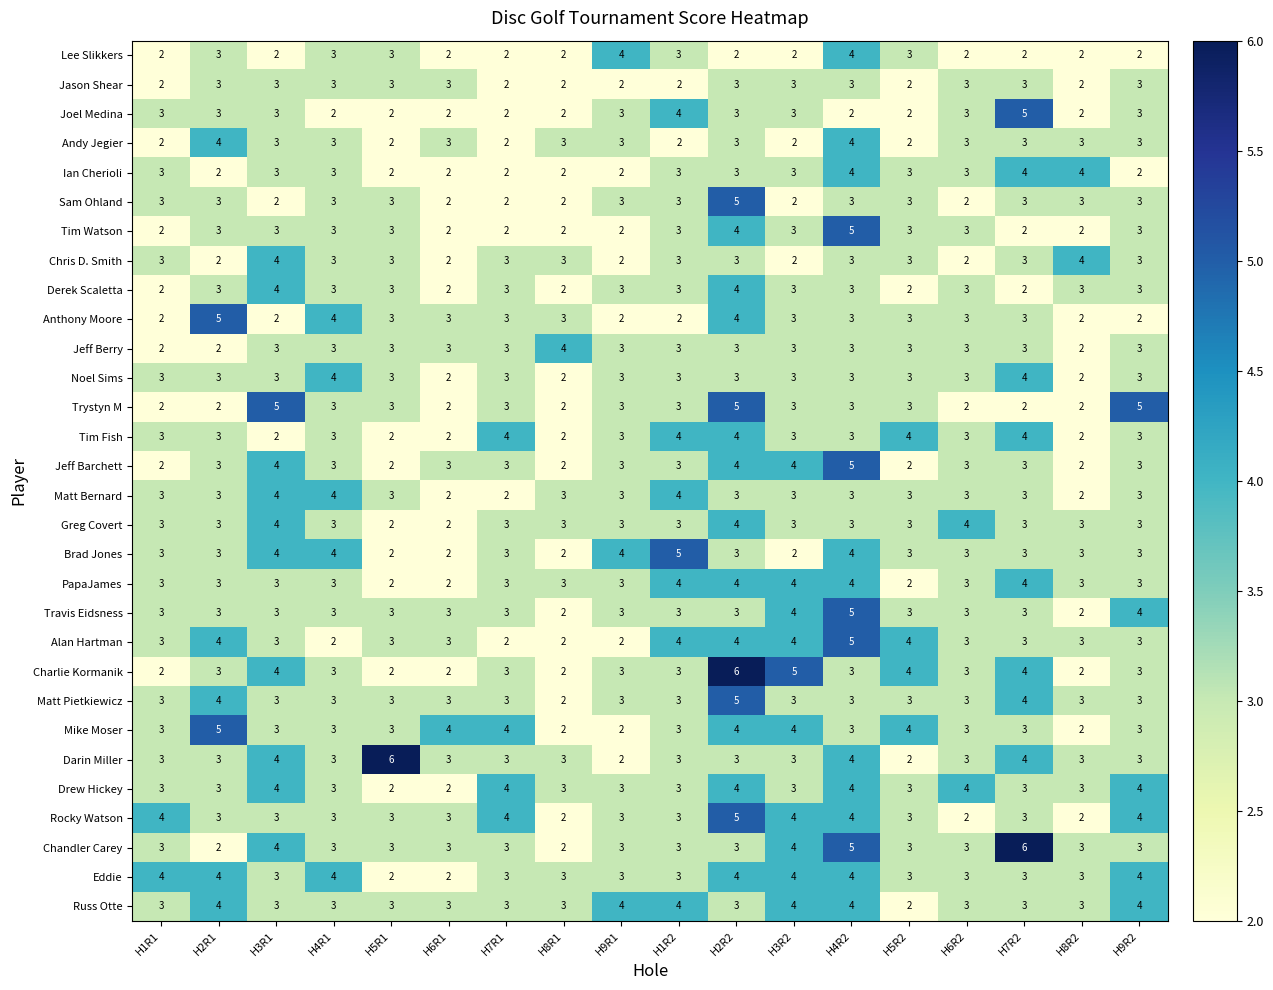

What is the approximate value of Brad Jones at H4R1?

4